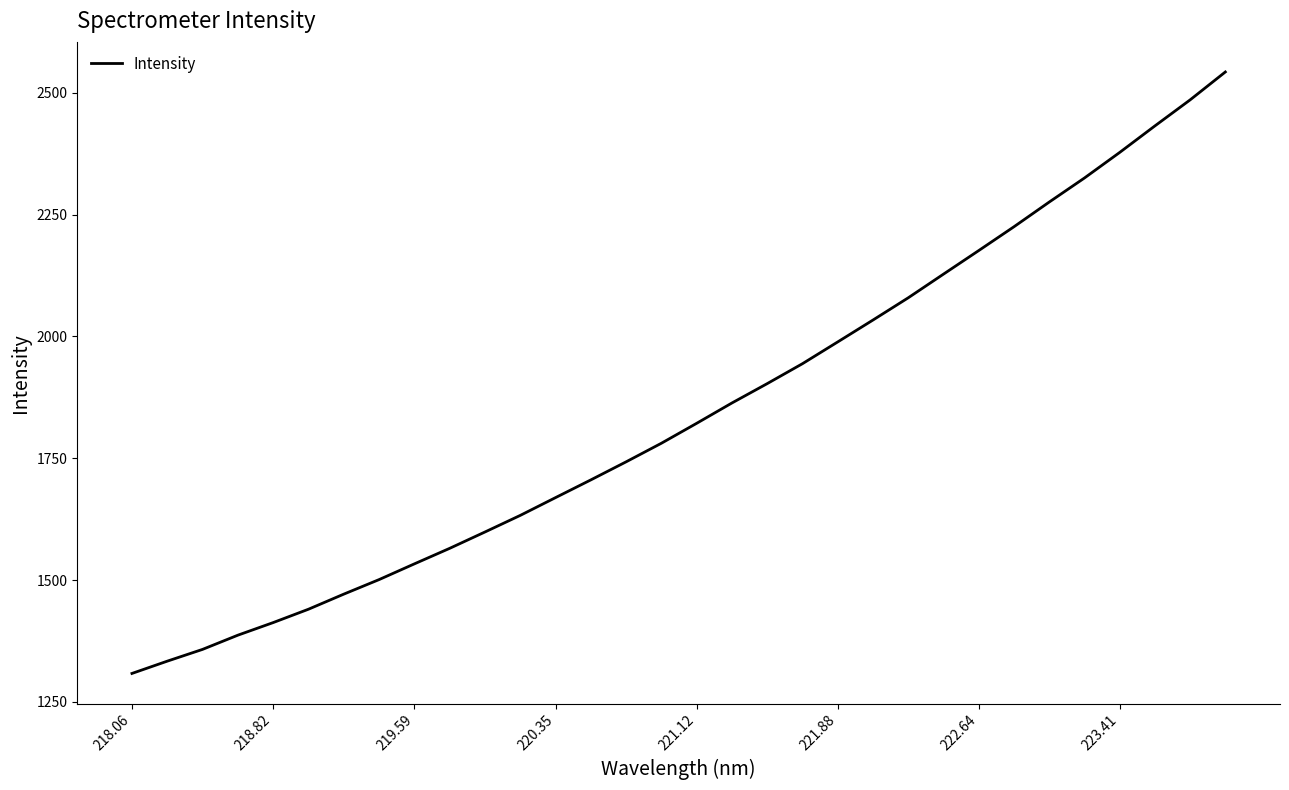

What is the difference between the maximum and minimum values?

1234.6